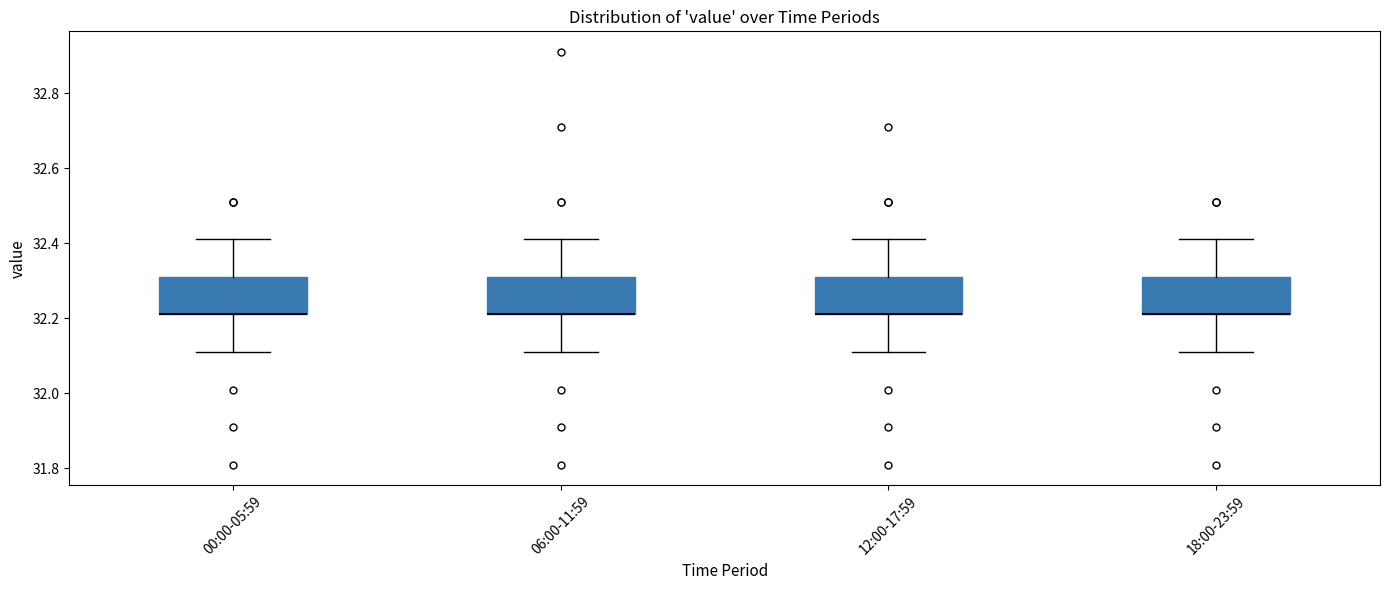

Where does the lower whisker of the box for 12:00-17:59 end on the y-axis? The values are not printed on the chart, so give them approximately, as read against the axis.

32.12